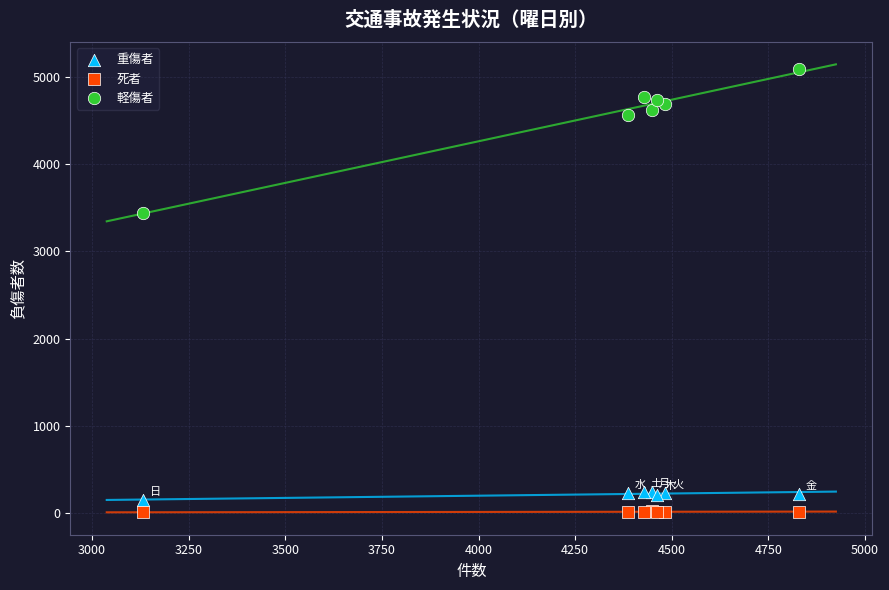

Which series contains the highest Y value?

軽傷者